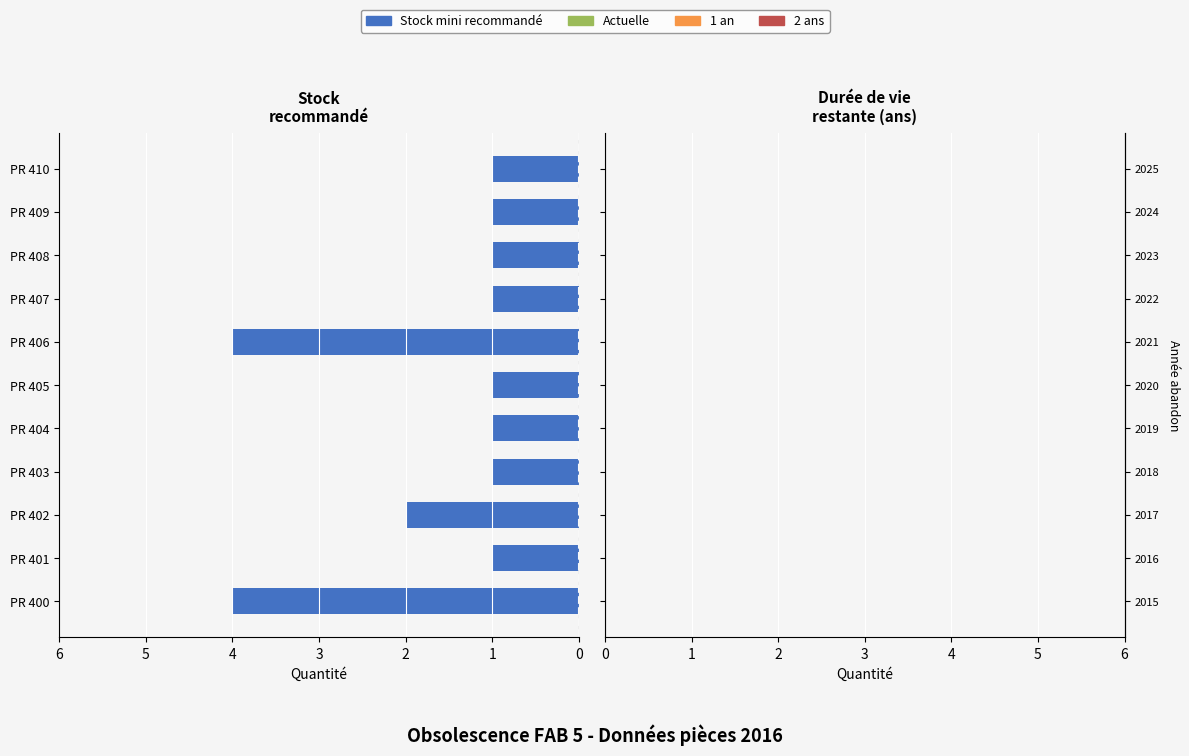

Are the bars horizontal?

Yes